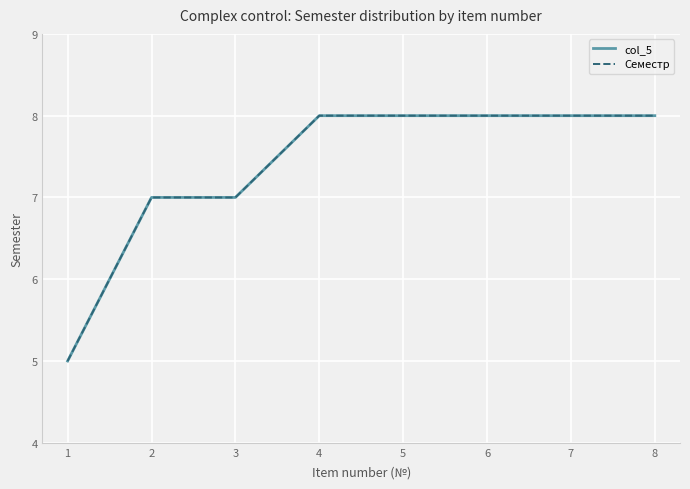

True or false: col_5 has more than 1 interior local peaks.

False